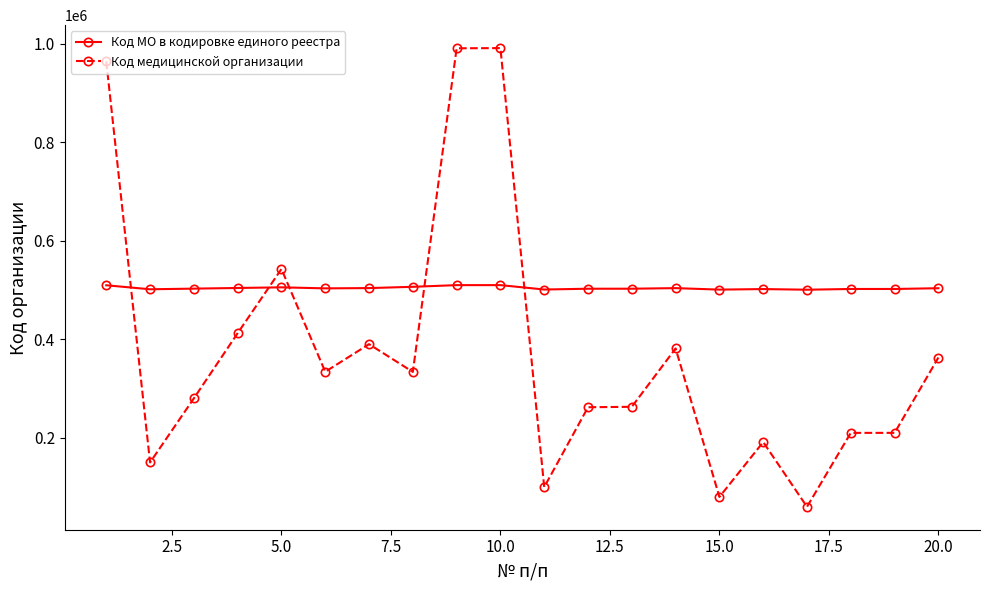

Rank the series by their average value, from lowest to highest.

Код медицинской организации, Код МО в кодировке единого реестра